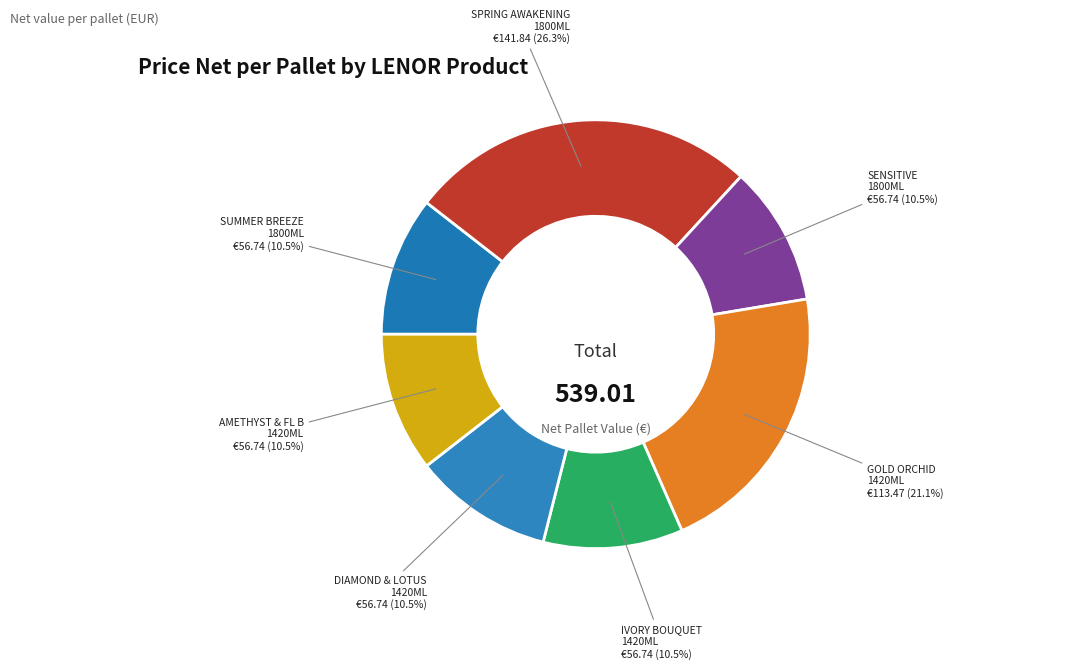

Rank the categories by value from highest to lowest.

LENOR SPRING AWAKENING 1800ML, LENOR GOLD ORCHID 1420ML, LENOR SUMMER BREEZE 1800ML, LENOR SENSITIVE 1800ML, LENOR IVORY BOUQUET 1420ML, LENOR DIAMOND & LOTUS 1420ML, LENOR AMETHYST & FL B 1420ML